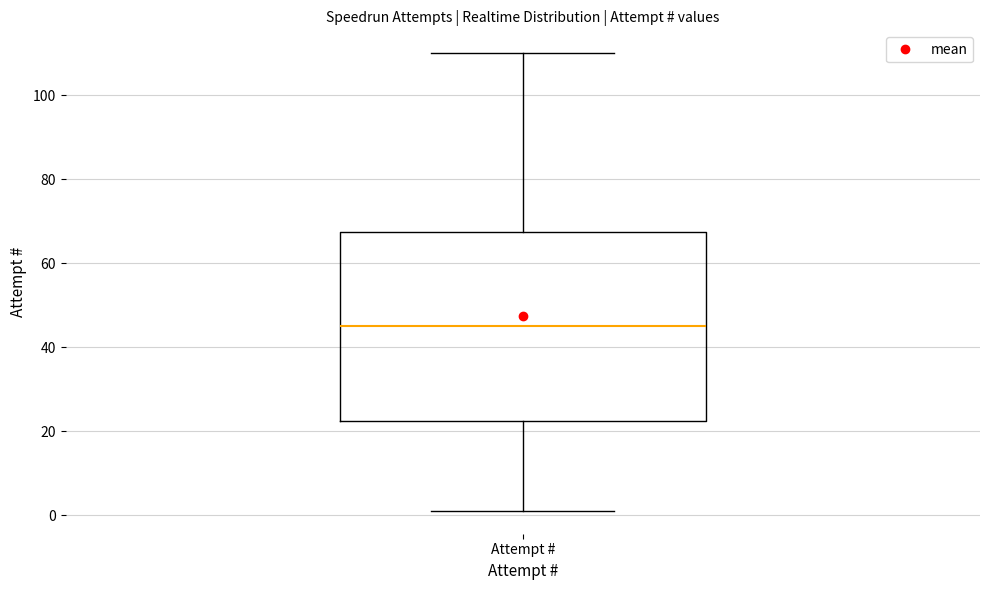

Transcribe this box plot: give where the median line is, the range the box spans, and where the two whiskers end, as read against the y-axis. The values are not printed on the chart, so give them approximately, as read against the axis.

median 46, box 22 to 68, whiskers 2 to 110